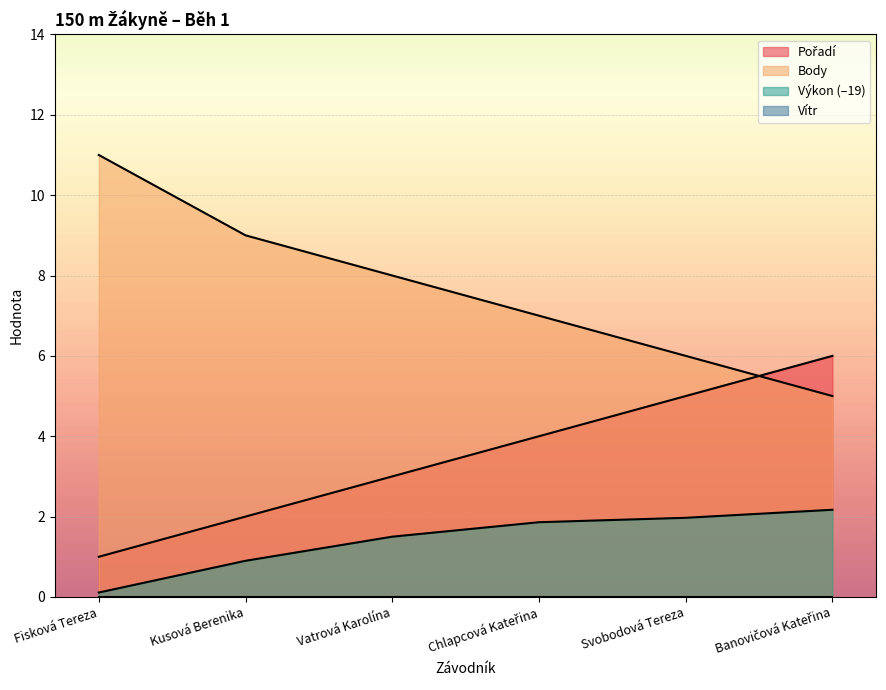

Reading left to right, list all the values displayed in this chart.

Pořadí: Fisková Tereza=1.0	Kusová Berenika=2.0	Vatrová Karolína=3.0	Chlapcová Kateřina=4.0	Svobodová Tereza=5.0	Banovičová Kateřina=6.0
Výkon: Fisková Tereza=0.1	Kusová Berenika=0.9	Vatrová Karolína=1.5	Chlapcová Kateřina=1.9	Svobodová Tereza=2.0	Banovičová Kateřina=2.2
Body: Fisková Tereza=11.0	Kusová Berenika=9.0	Vatrová Karolína=8.0	Chlapcová Kateřina=7.0	Svobodová Tereza=6.0	Banovičová Kateřina=5.0